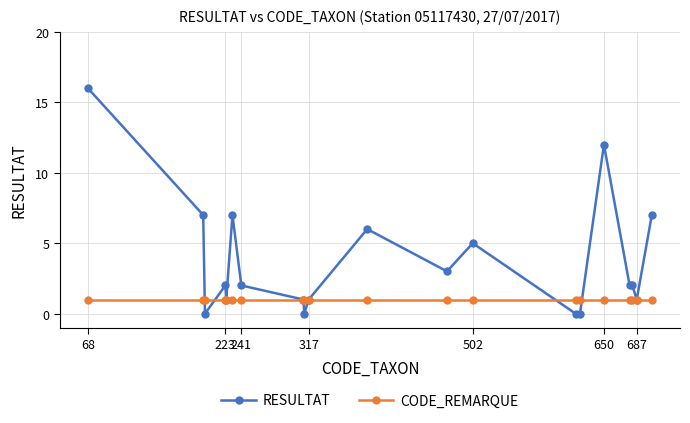

Reading left to right, list all the values displayed in this chart.

RESULTAT: 16	7	0	2	1	7	2	1	0	1	6	3	5	0	0	12	2	2	1	7
CODE_REMARQUE: 1	1	1	1	1	1	1	1	1	1	1	1	1	1	1	1	1	1	1	1